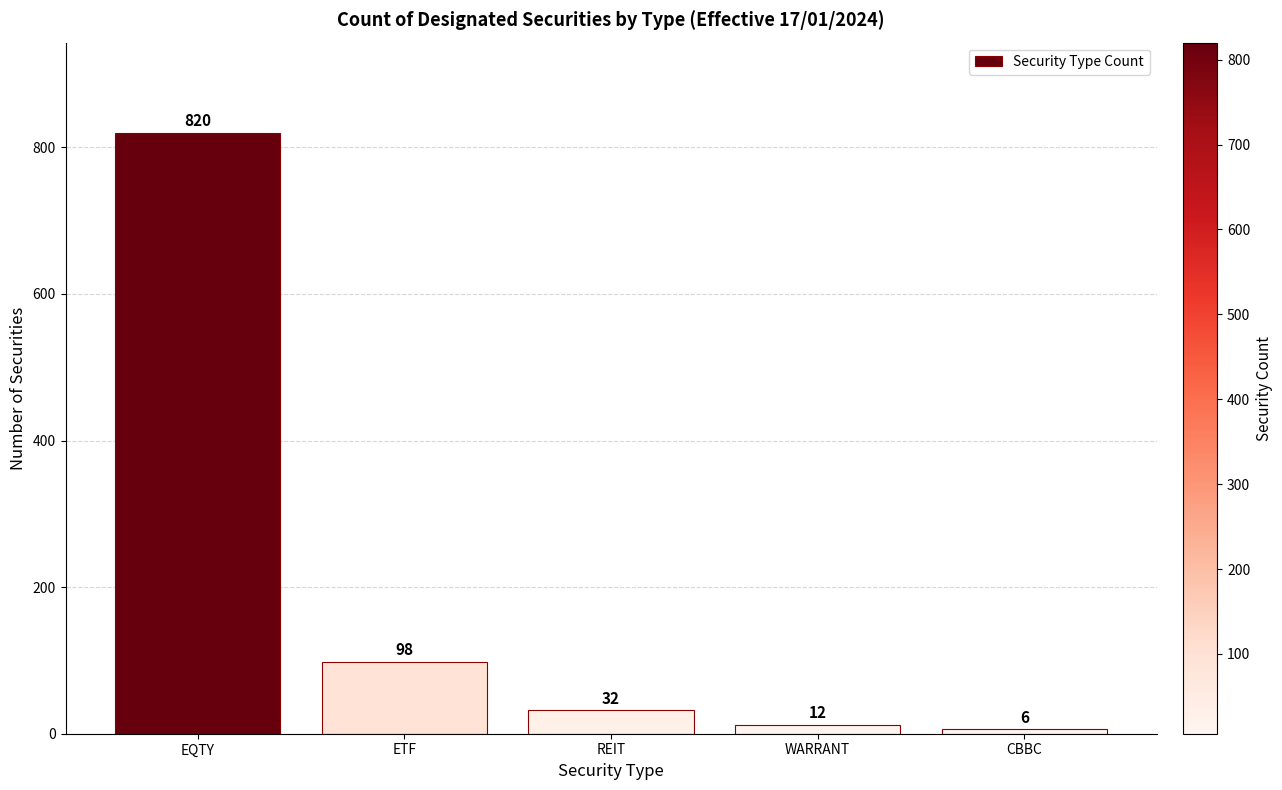

List the labels in order of value, largest first.

EQTY, ETF, REIT, WARRANT, CBBC